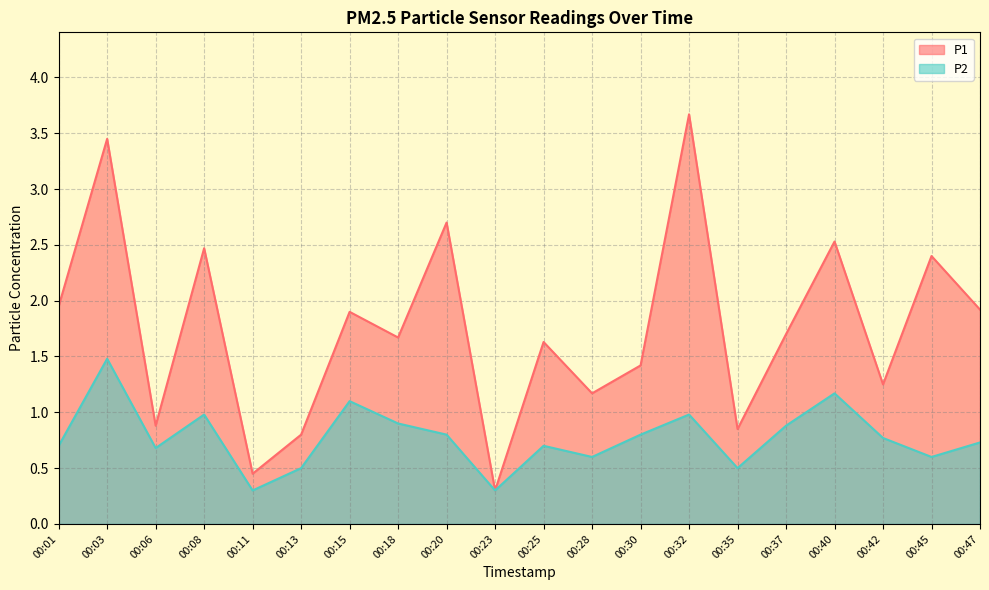

What are all the series names shown in the legend?

P1, P2